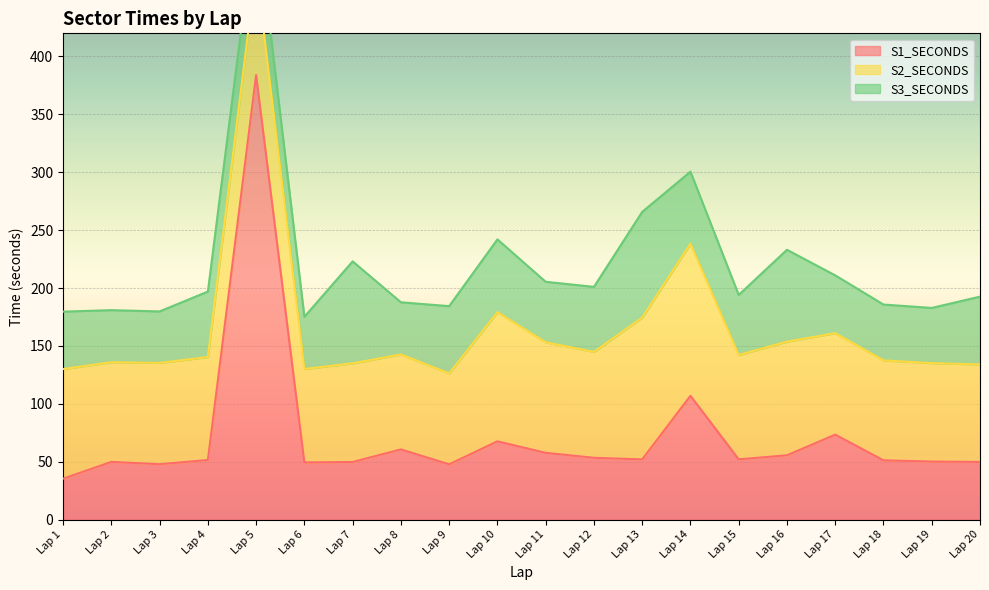

Between Lap 7 and Lap 17, which series saw the biggest shift?

S3_SECONDS